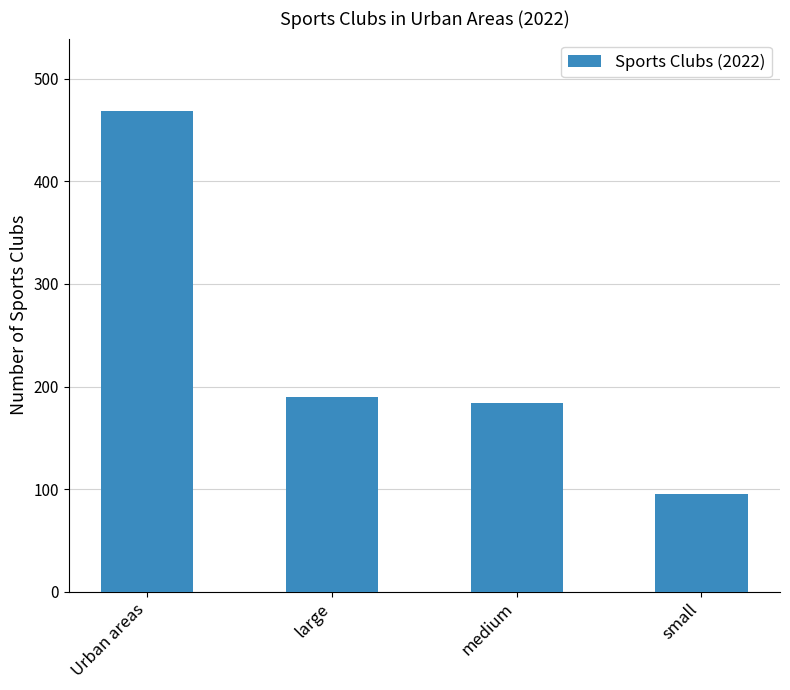

What is the difference between the maximum and minimum values?

374